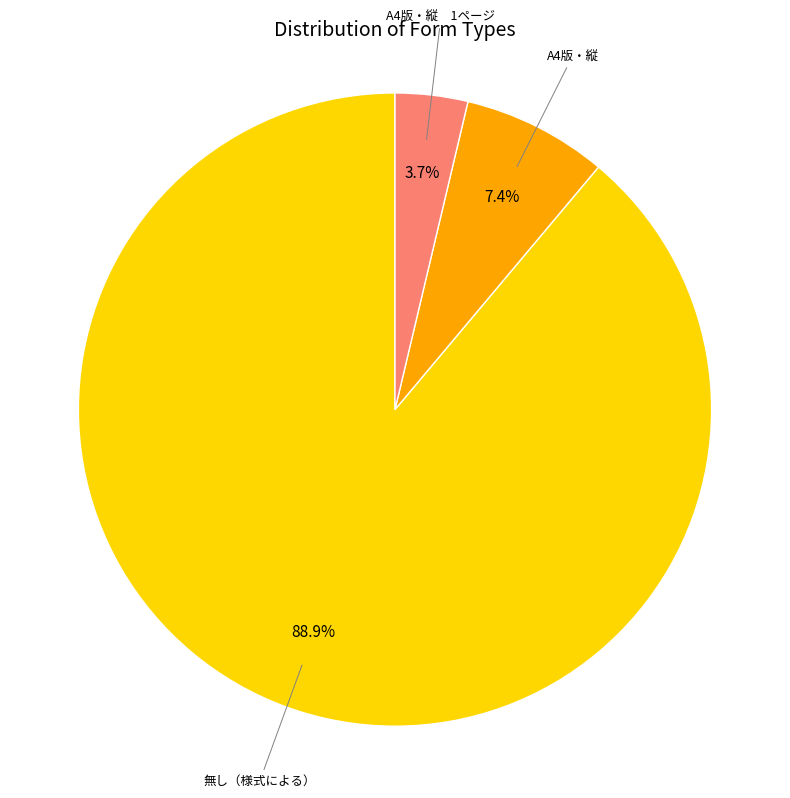

Does any single category account for the majority?

Yes